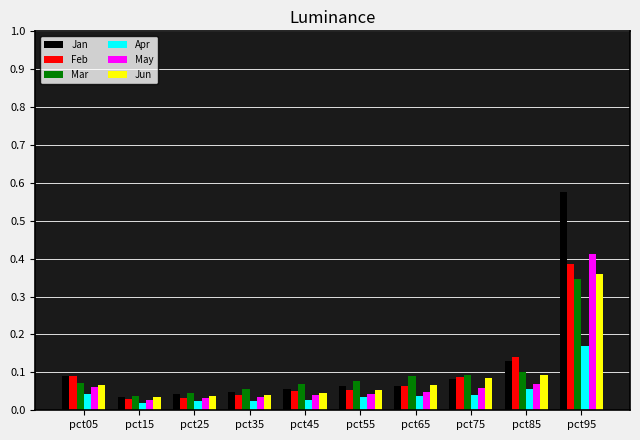

What is the sum of all May values?

0.8